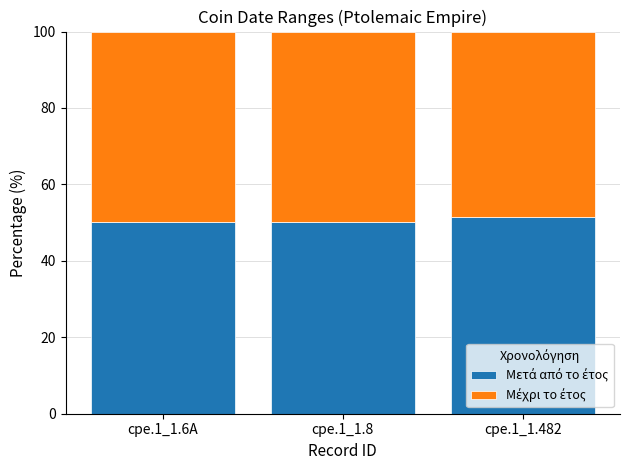

What is the total value across all series at cpe.1_1.482?

100.0